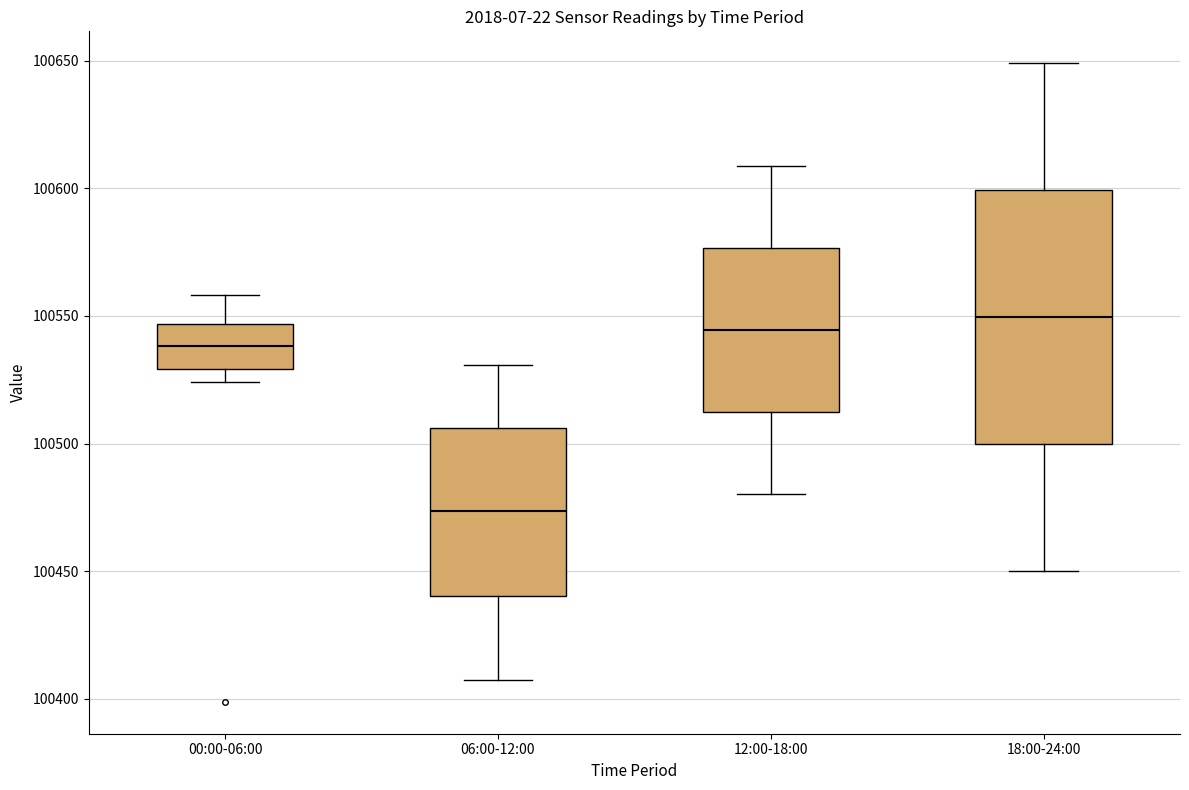

Reading left to right, transcribe this box plot: for each box, give where its median line is, the range the box spans, and where its two whiskers end, as read against the y-axis. The values are not printed on the chart, so give them approximately, as read against the axis.

00:00-06:00: median 100540, box 100530 to 100545, whiskers 100525 to 100560
06:00-12:00: median 100475, box 100440 to 100505, whiskers 100405 to 100530
12:00-18:00: median 100545, box 100510 to 100575, whiskers 100480 to 100610
18:00-24:00: median 100550, box 100500 to 100600, whiskers 100450 to 100650